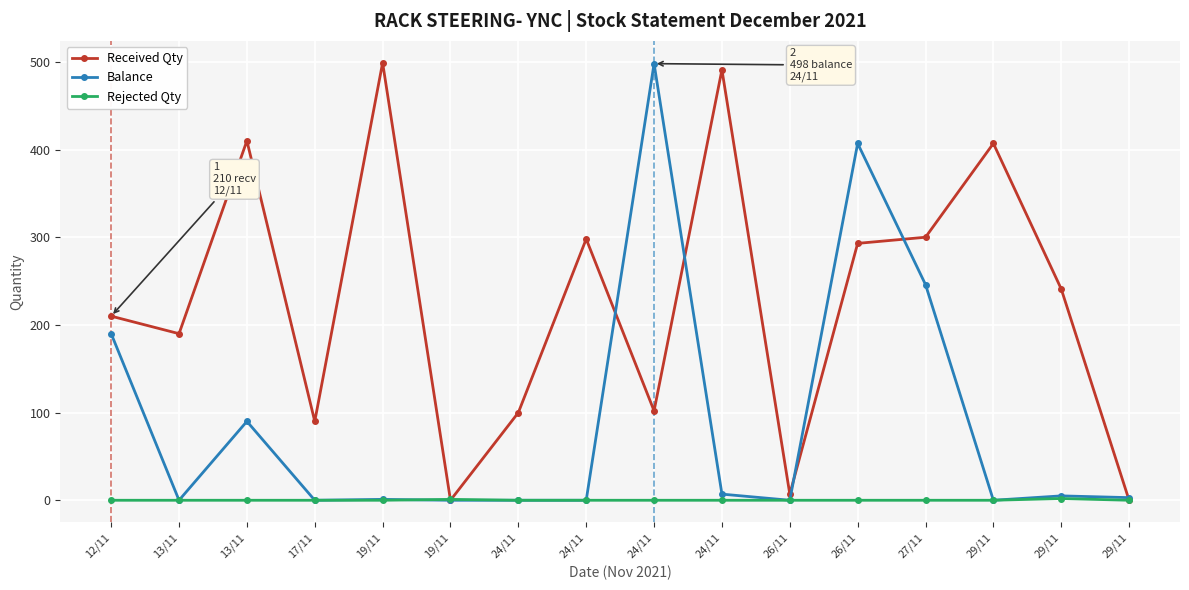

Which category has the highest value in the Received Qty series?

19/11